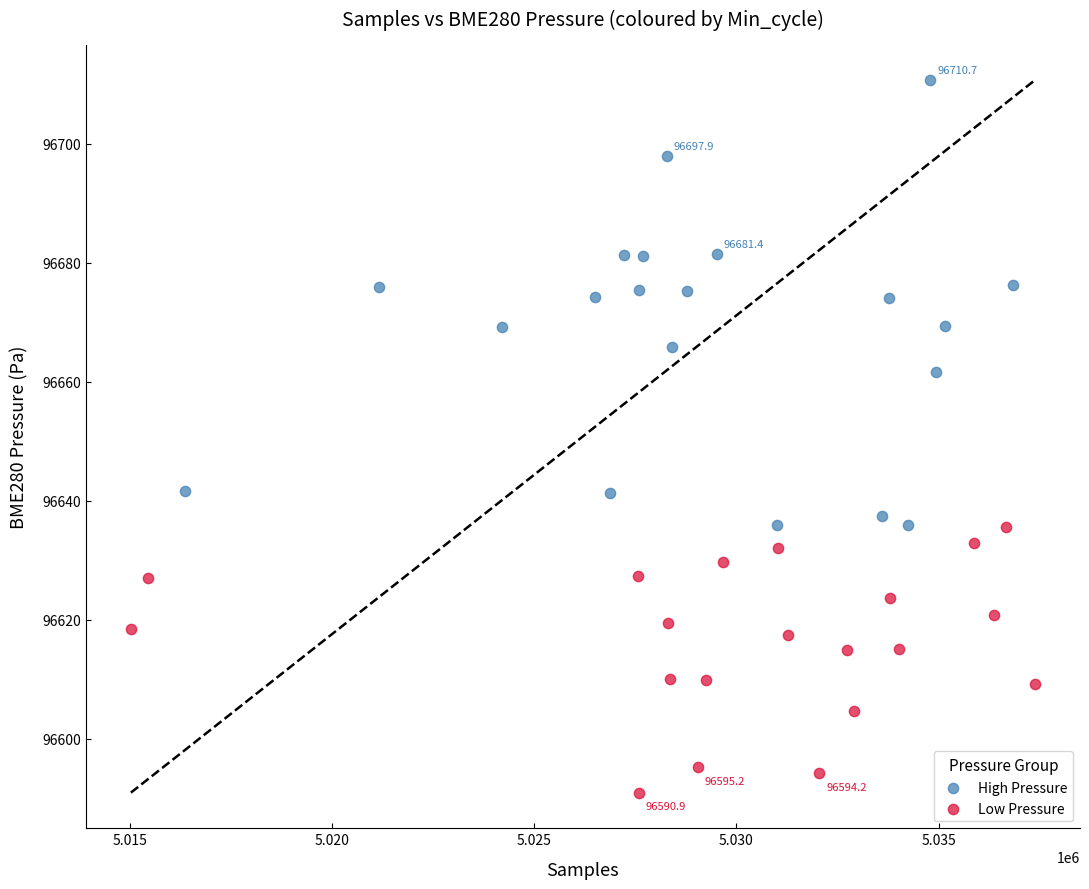

Which series has the largest Y range (max minus min)?

High Pressure